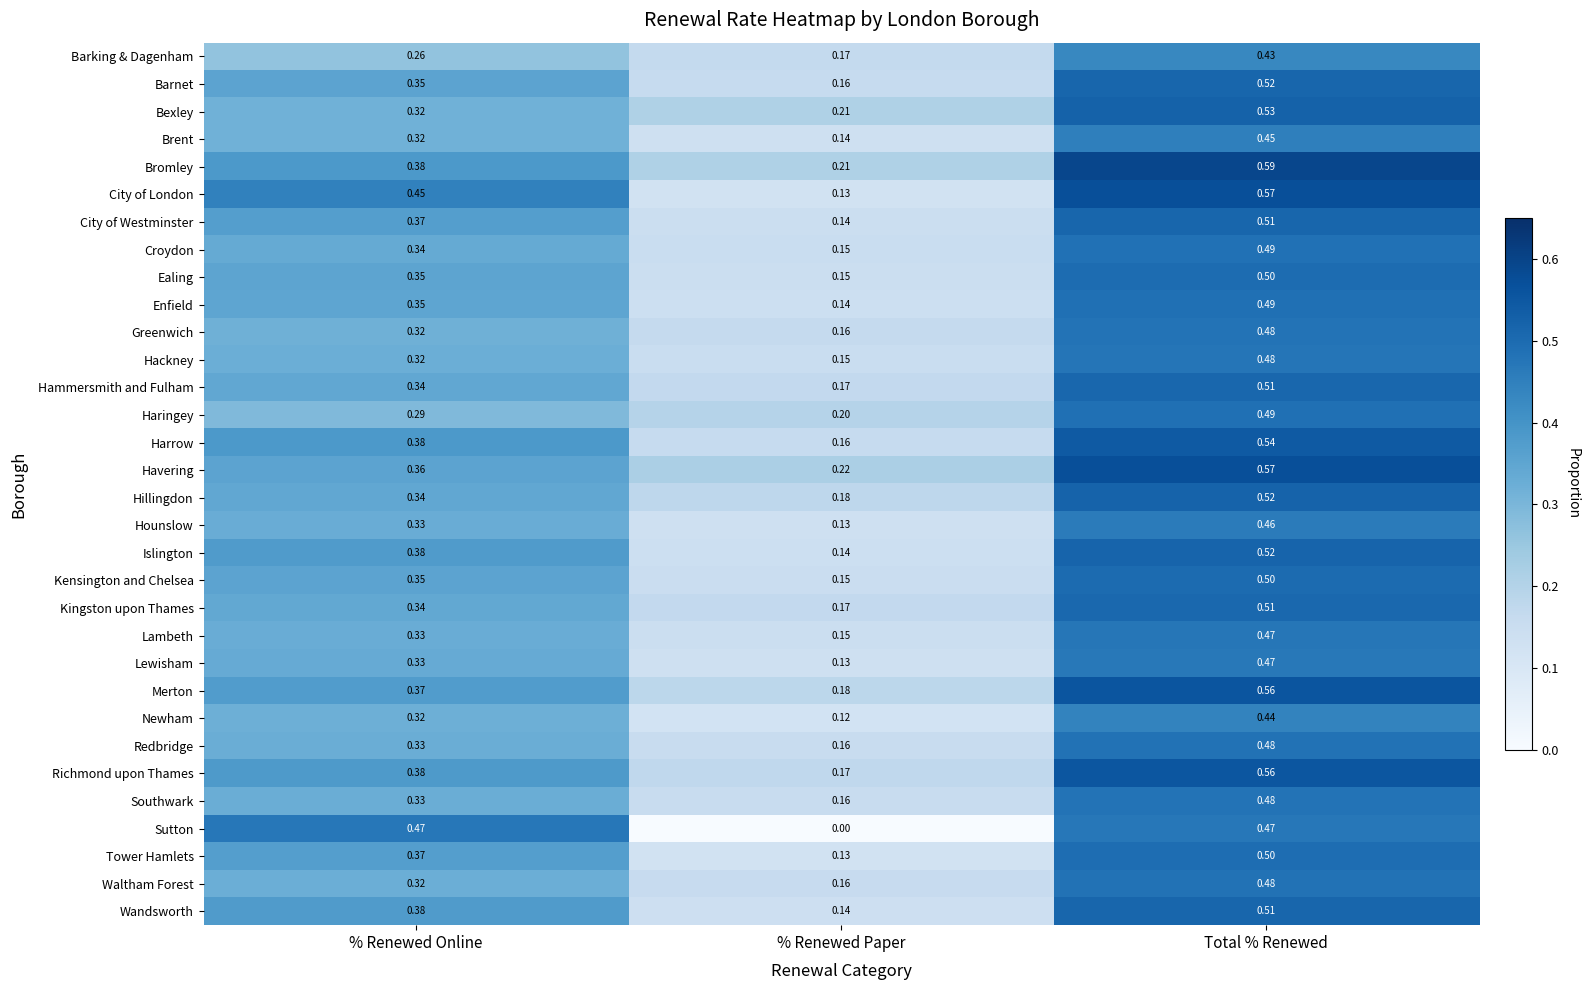

Rank the categories by Hounslow value from lowest to highest.

% Renewed Paper, % Renewed Online, Total % Renewed